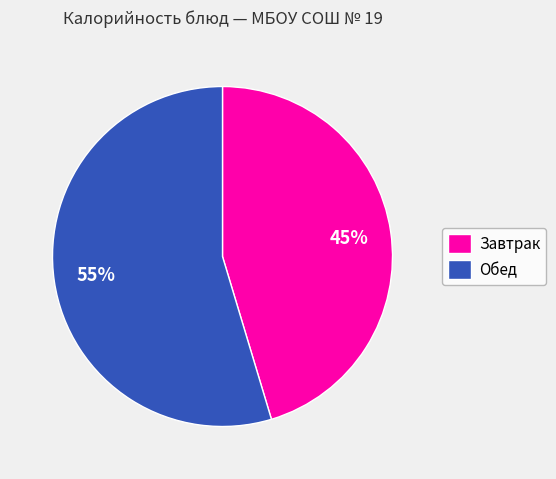

Count the number of slices in the pie.

2